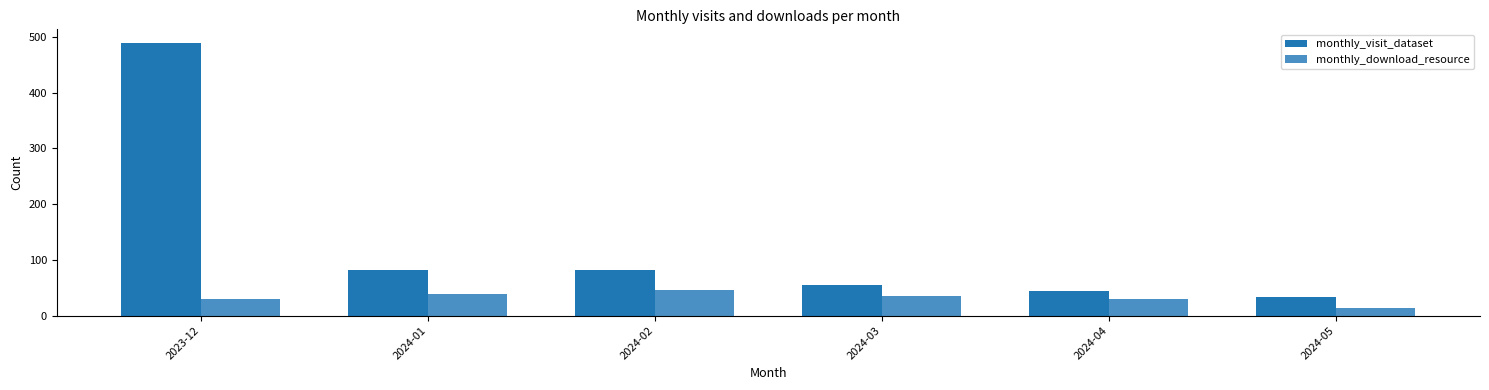

What is the label of the 6th bar from the right?

2023-12